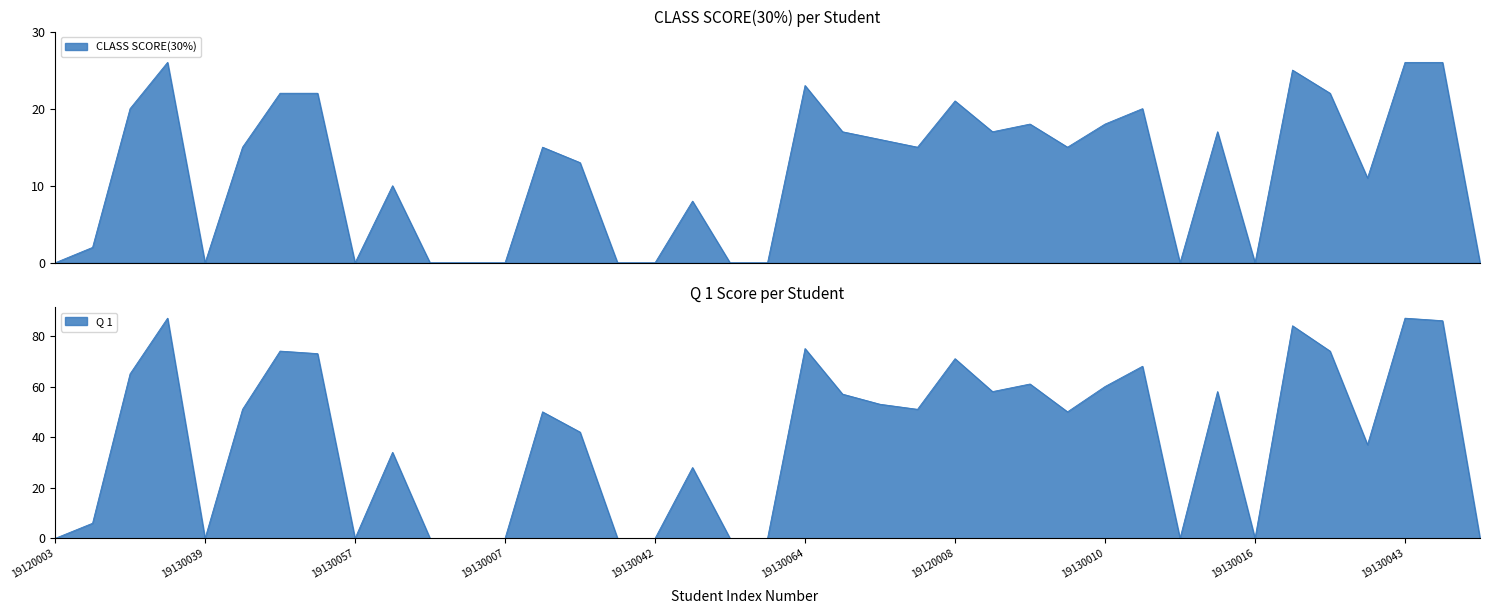

What is the value of the CLASS SCORE(30%) point at the 18th from the left?

8